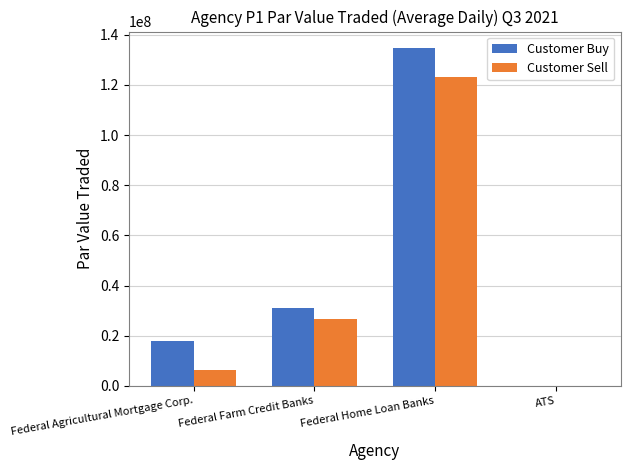

True or false: Customer Buy has a value of 10276771.3 at Federal Farm Credit Banks.

False